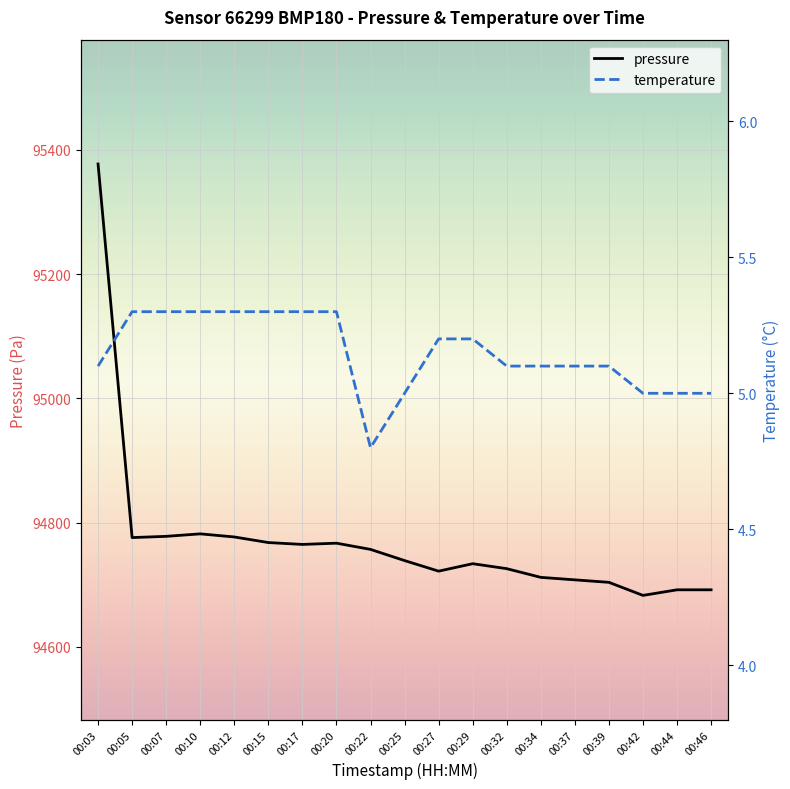

True or false: pressure and temperature cross at least once.

False